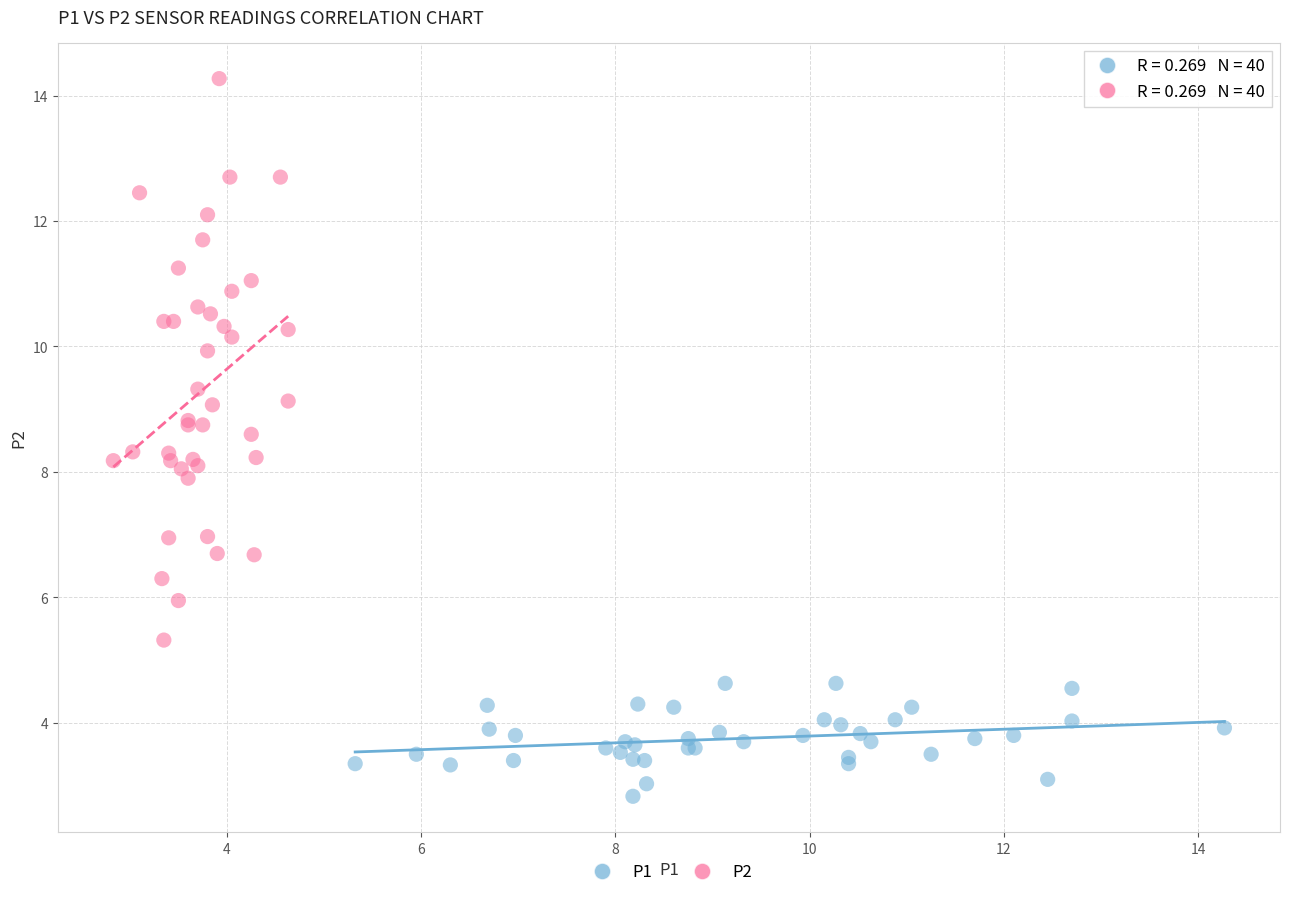

Which series reaches the minimum Y coordinate?

P1